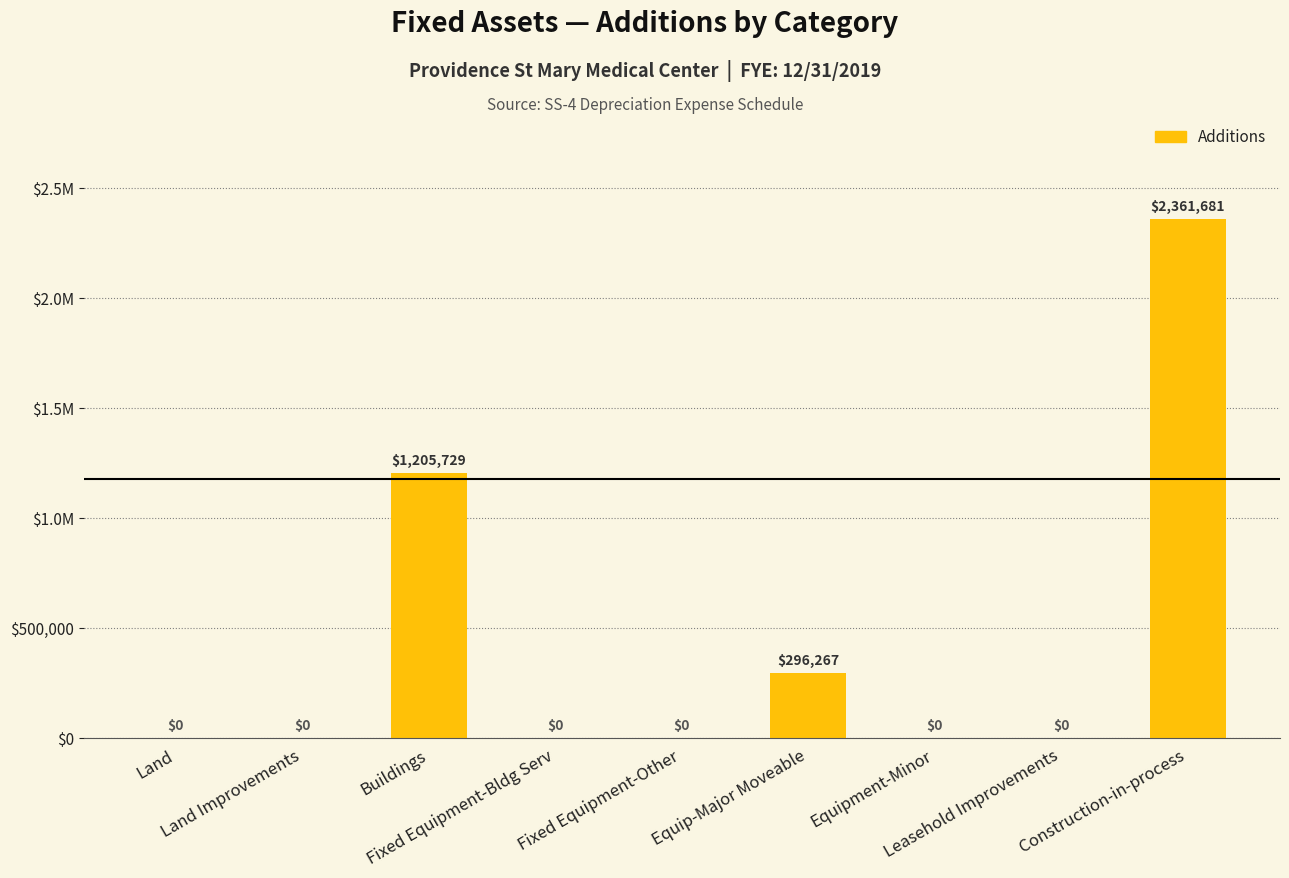

Reading left to right, list all the values displayed in this chart.

Land=0.0	Land Improvements=0.0	Buildings=1205729.2	Fixed Equipment-Bldg Serv=0.0	Fixed Equipment-Other=0.0	Equip-Major Moveable=296267.2	Equipment-Minor=0.0	Leasehold Improvements=0.0	Construction-in-process=2361681.3